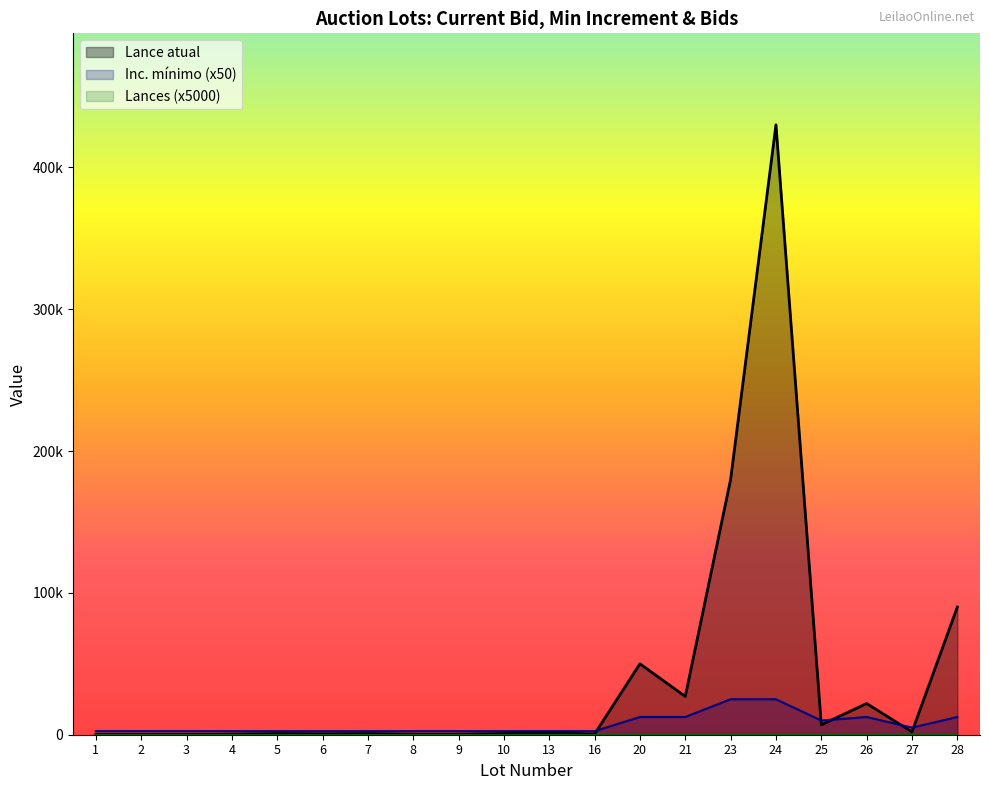

Is the value of Lance atual at 26 greater than the value of Inc. mínimo at 16?

Yes